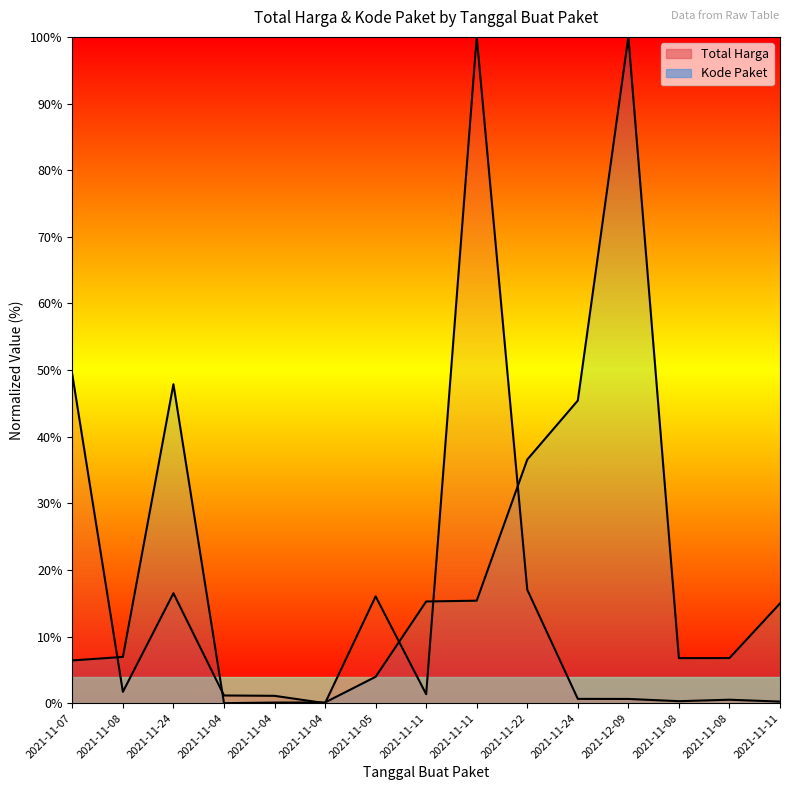

Which label corresponds to the largest value in the chart?

2021-11-11